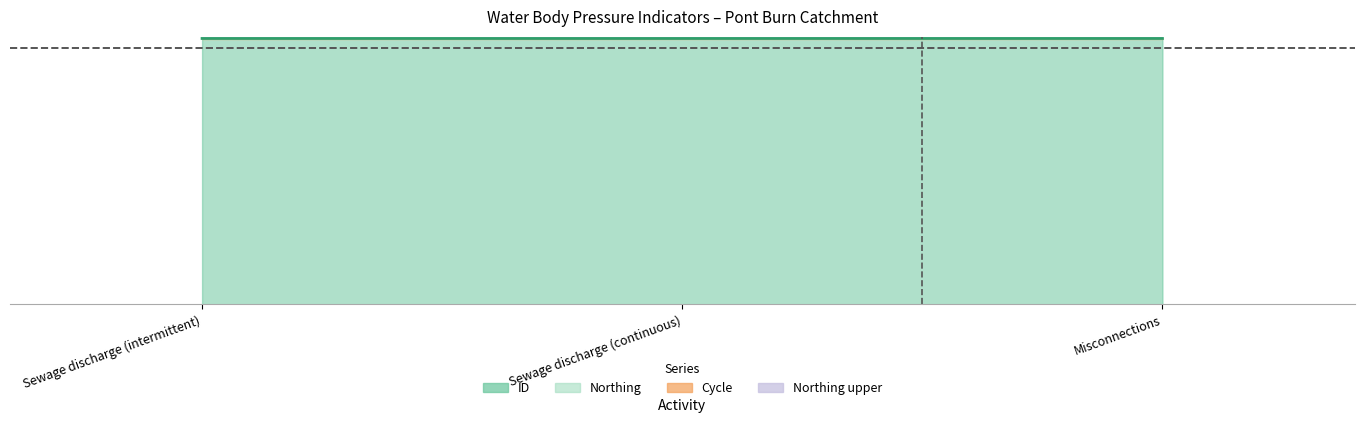

The value of Northing at Sewage discharge (continuous) is 556660. True or false?

True